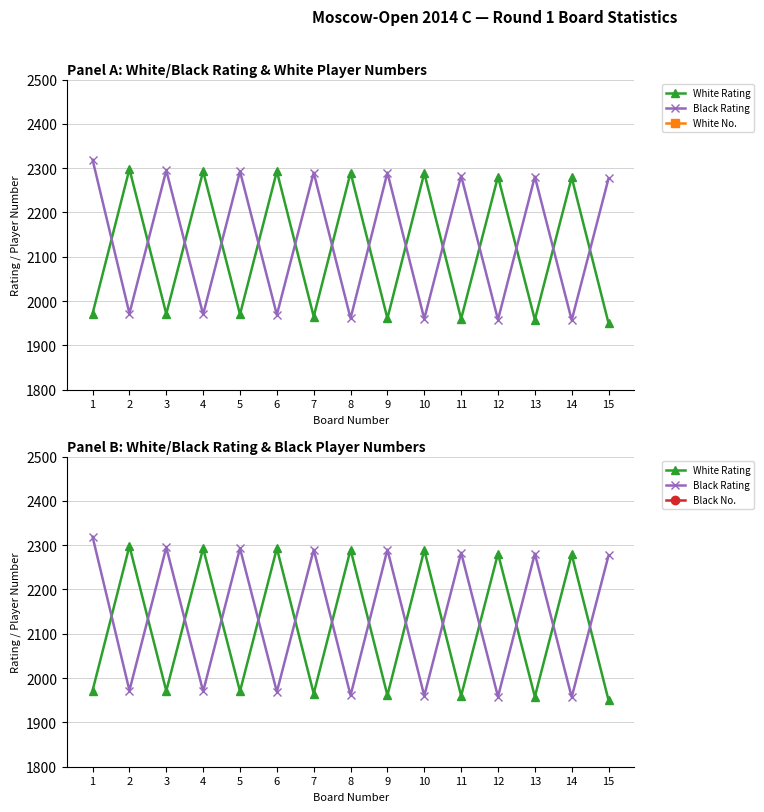

True or false: Black Rating and White No. cross at least once.

False